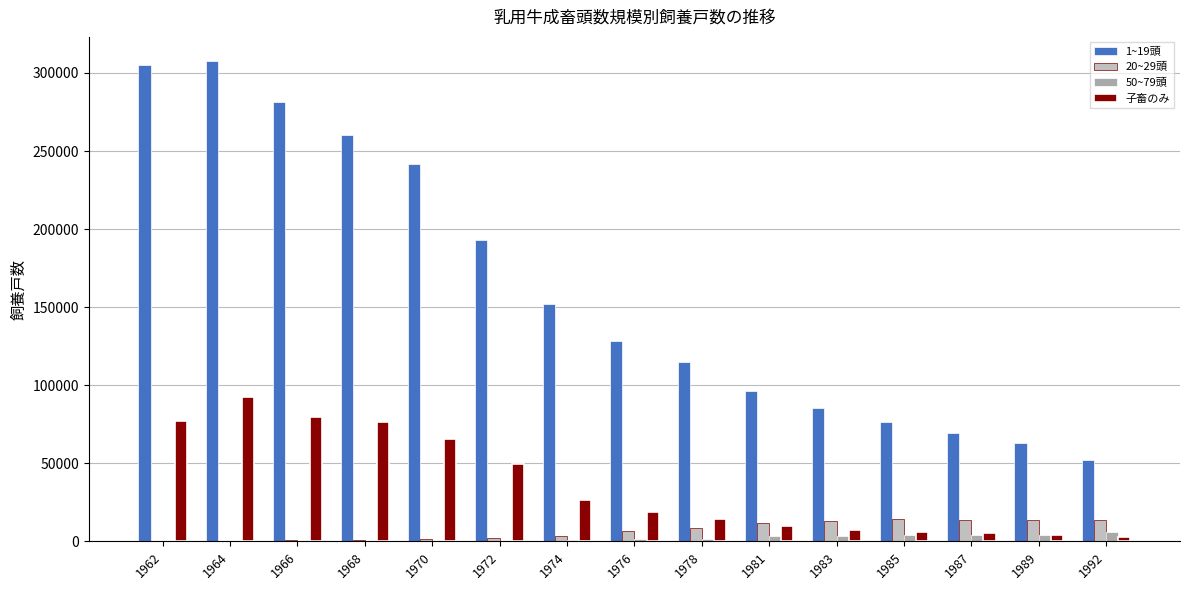

Rank the series by their maximum value, from lowest to highest.

50~79頭, 20~29頭, 子畜のみ, 1~19頭